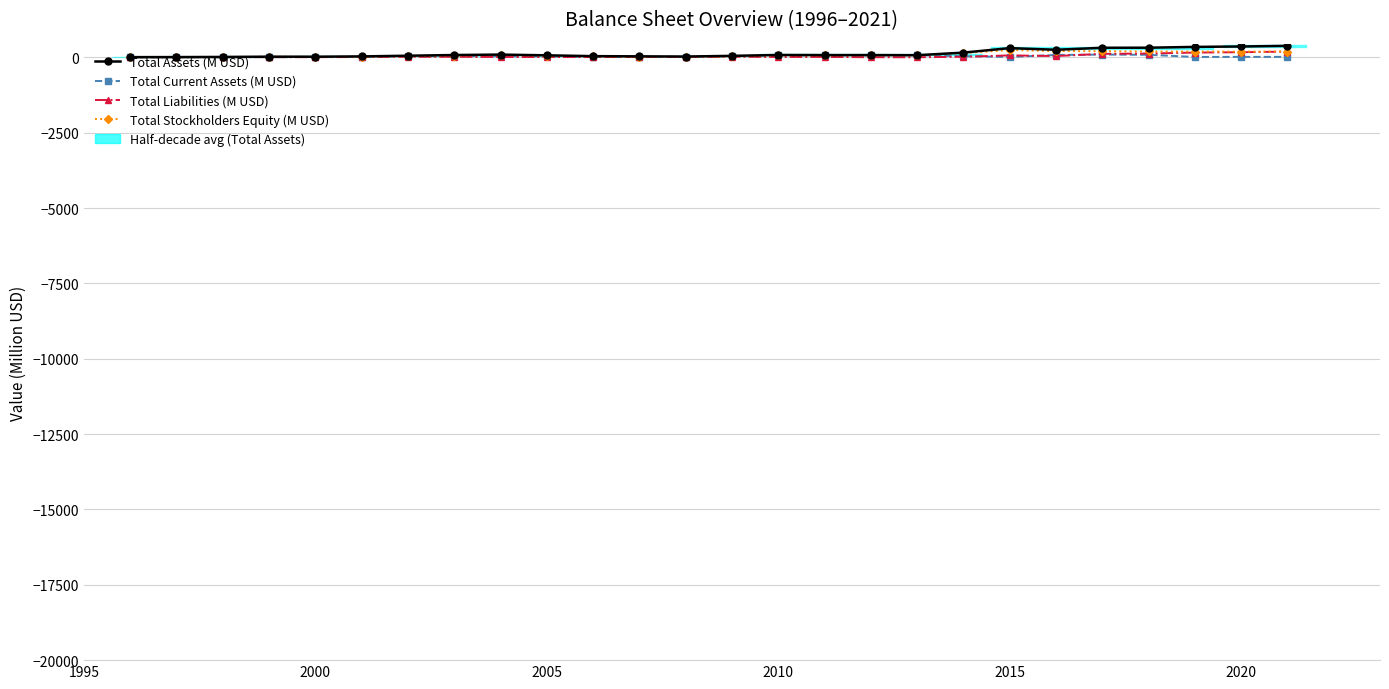

The Total Current Assets (M USD) series shows 124.8 at 21. True or false?

False